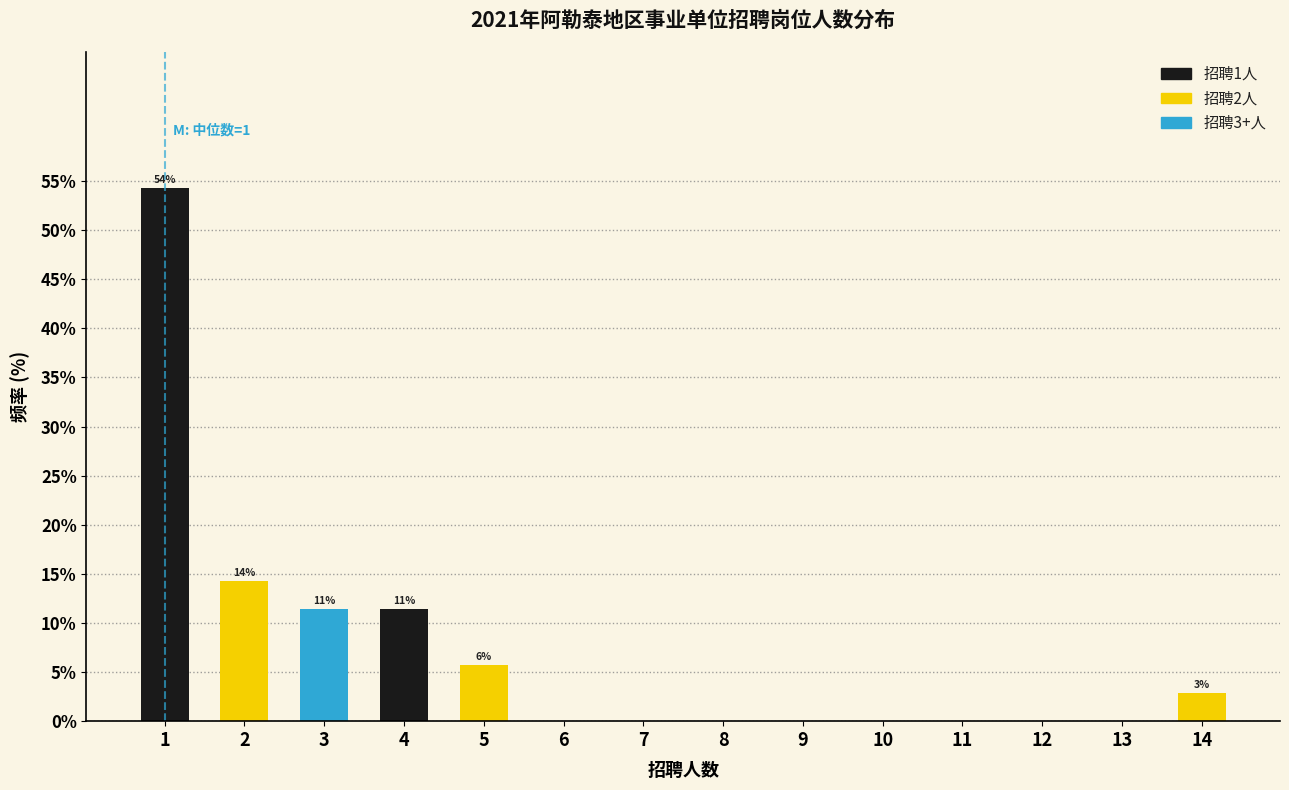

Over which range of the x-axis is the bar tallest?

0.5 to 1.5